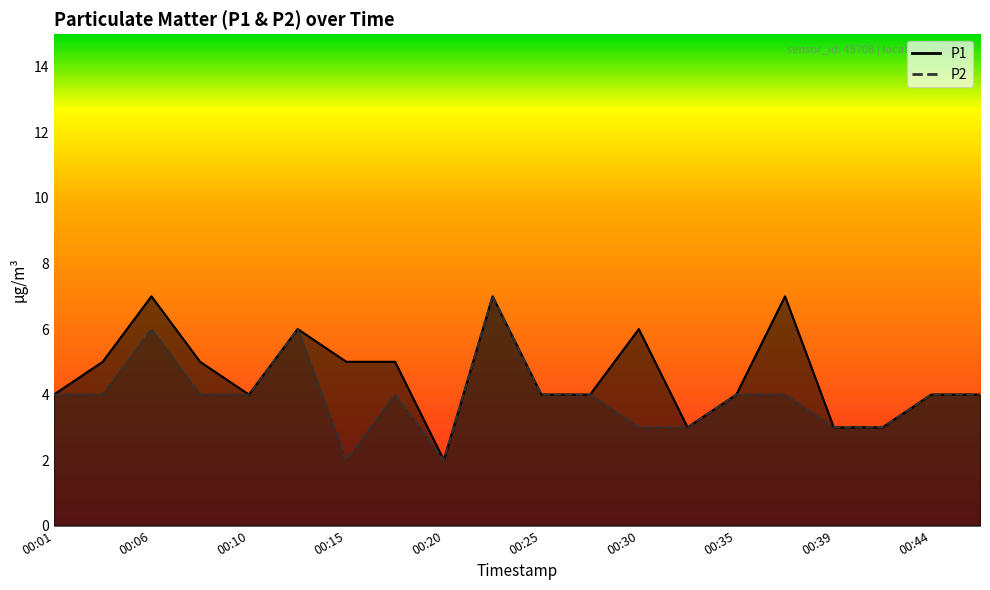

True or false: P2 has more than 1 interior local peaks.

True